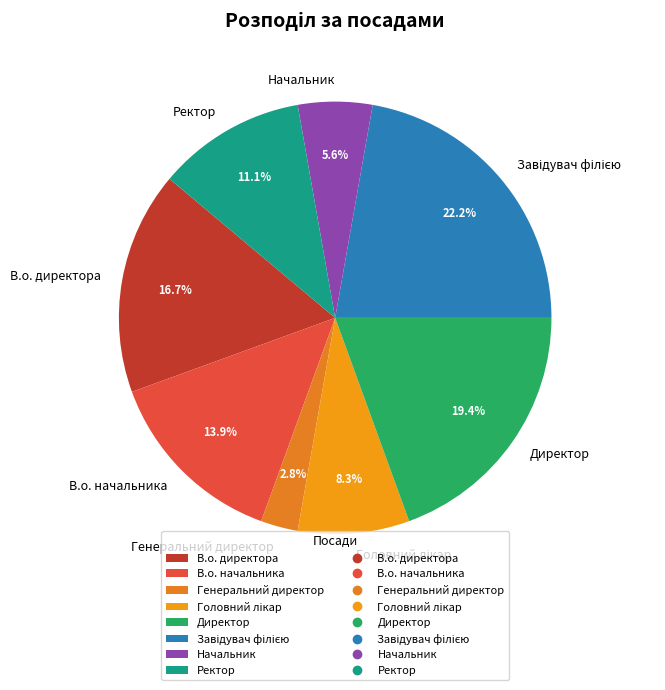

Is there a majority slice in this chart?

No